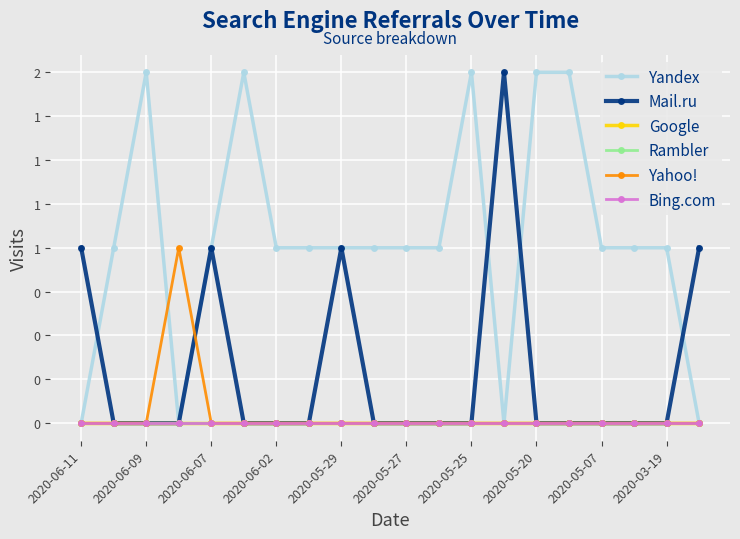

Does the chart have visible grid lines?

Yes